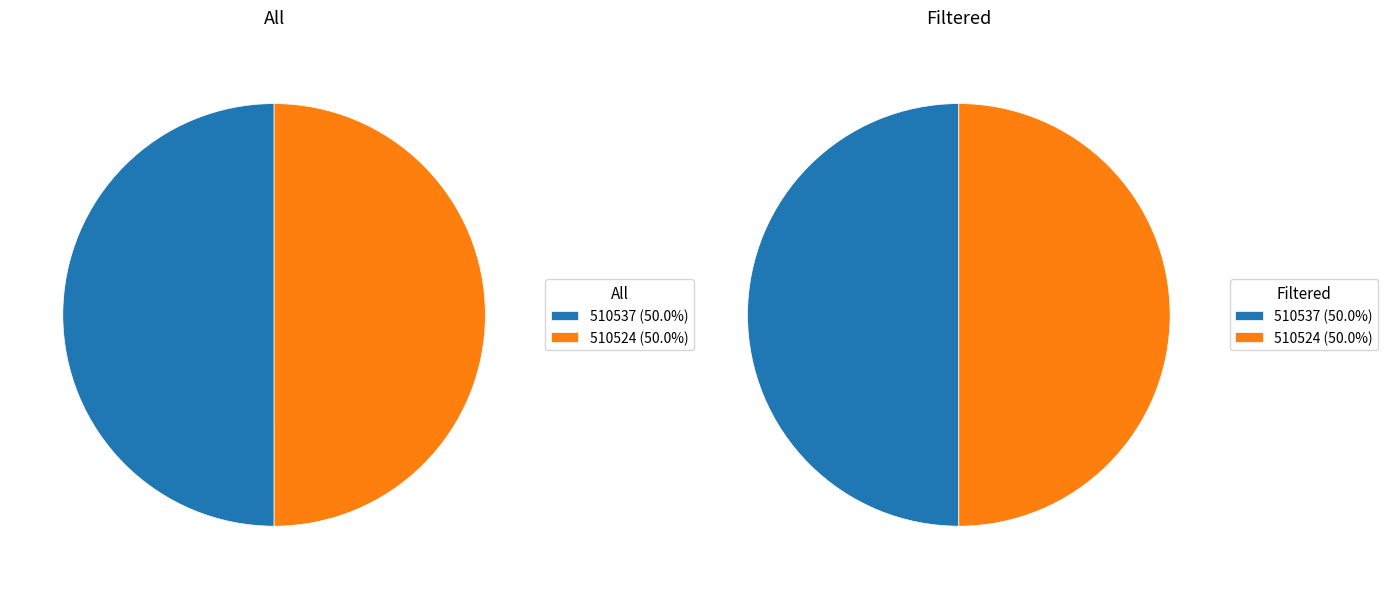

How many segments does this pie chart have?

2